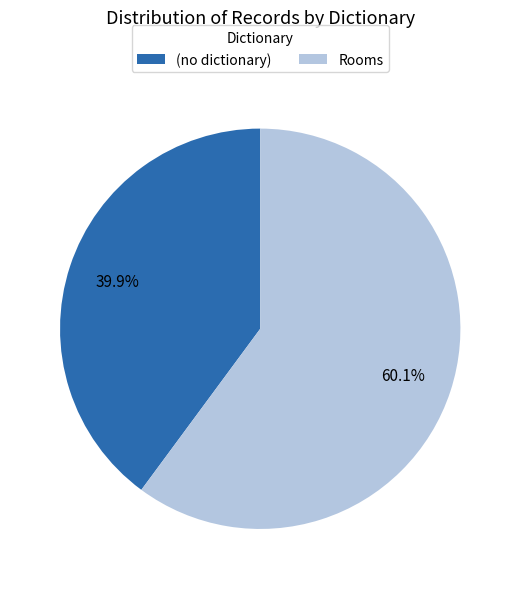

Rank the categories by value from lowest to highest.

(no dictionary), Rooms